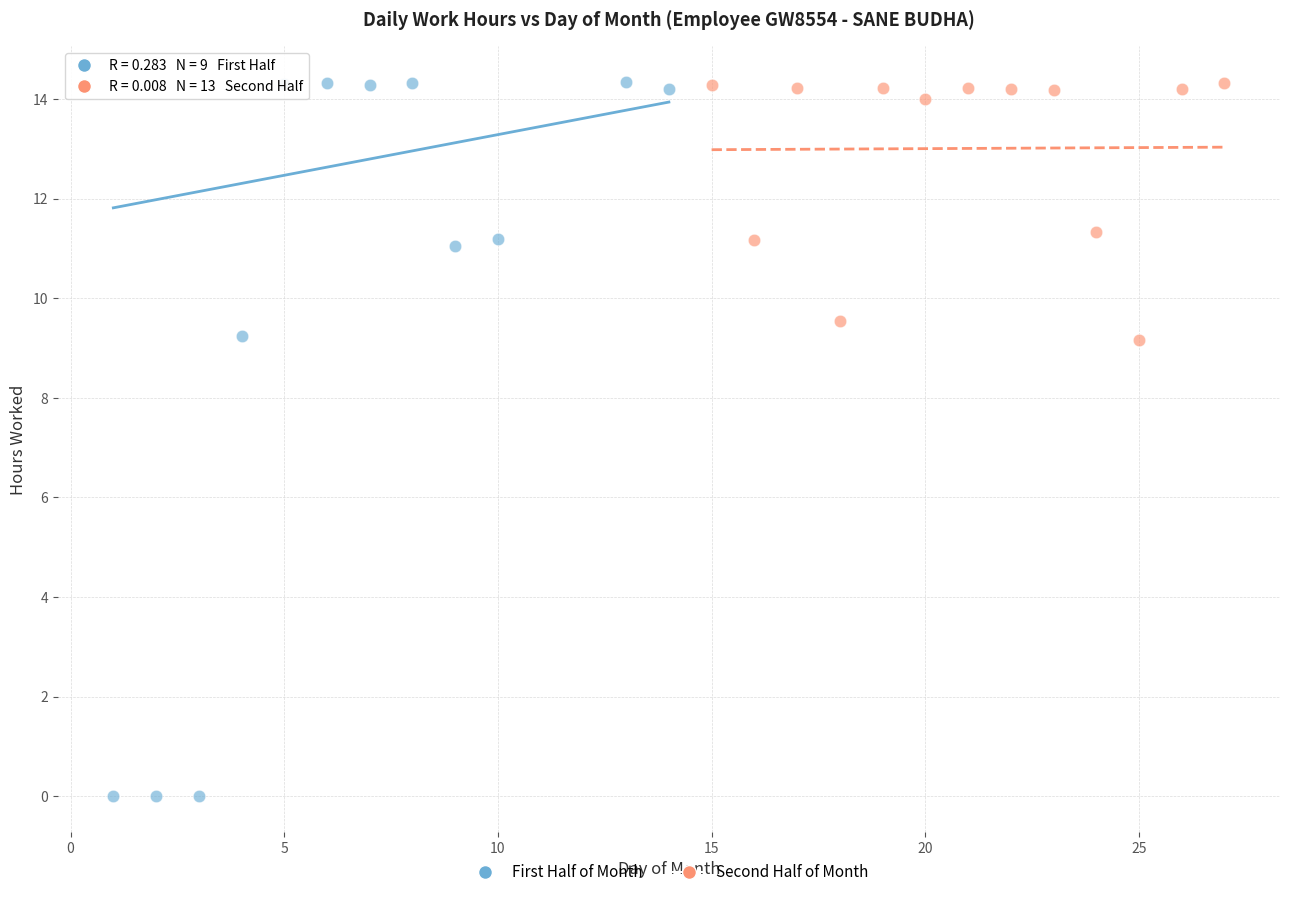

Which series has the largest Y range (max minus min)?

First Half of Month